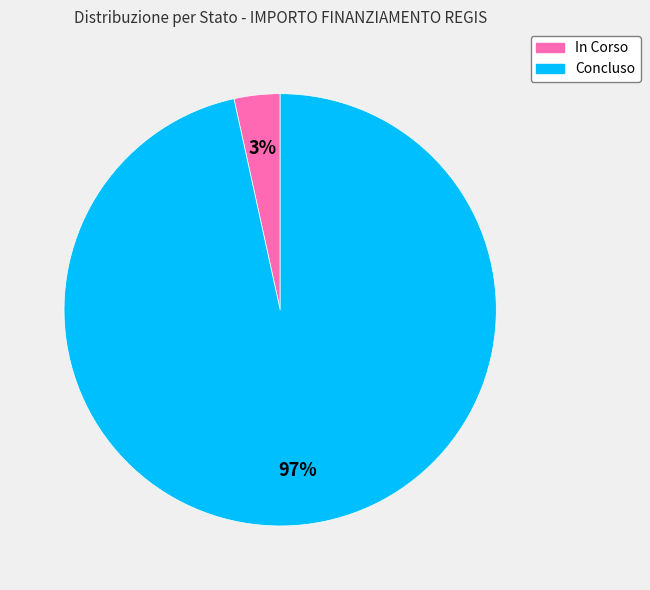

True or false: Concluso accounts for 97% of the total.

True